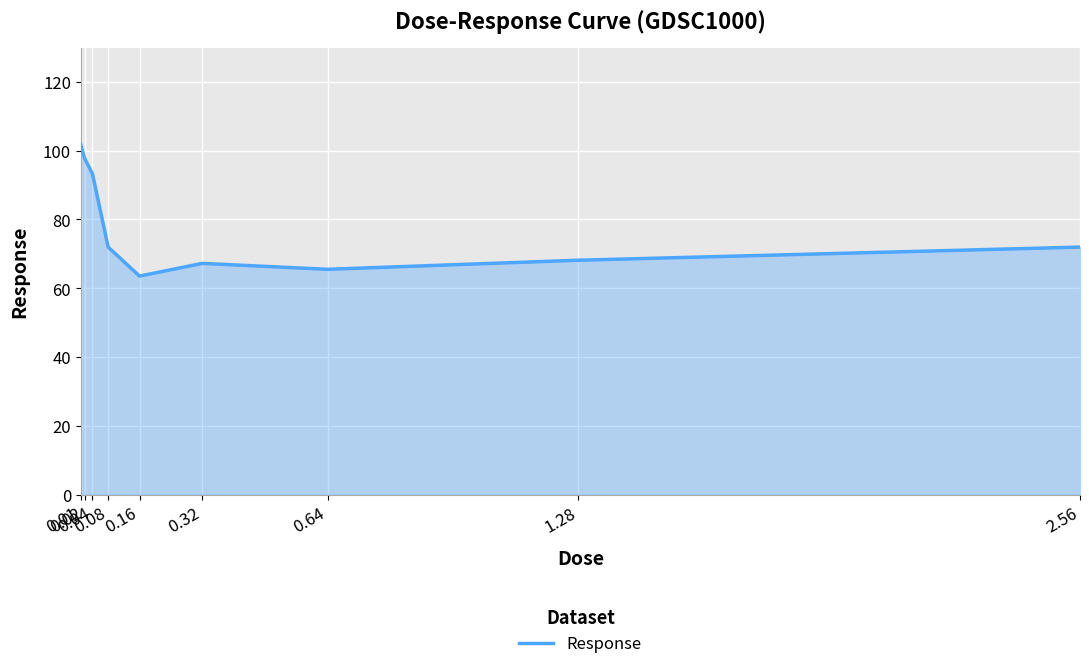

Reading left to right, transcribe all the data shown in this chart.

0.01=101.8	0.02=97.8	0.04=93.3	0.08=72.0	0.16=63.5	0.32=67.2	0.64=65.5	1.28=68.2	2.56=72.0